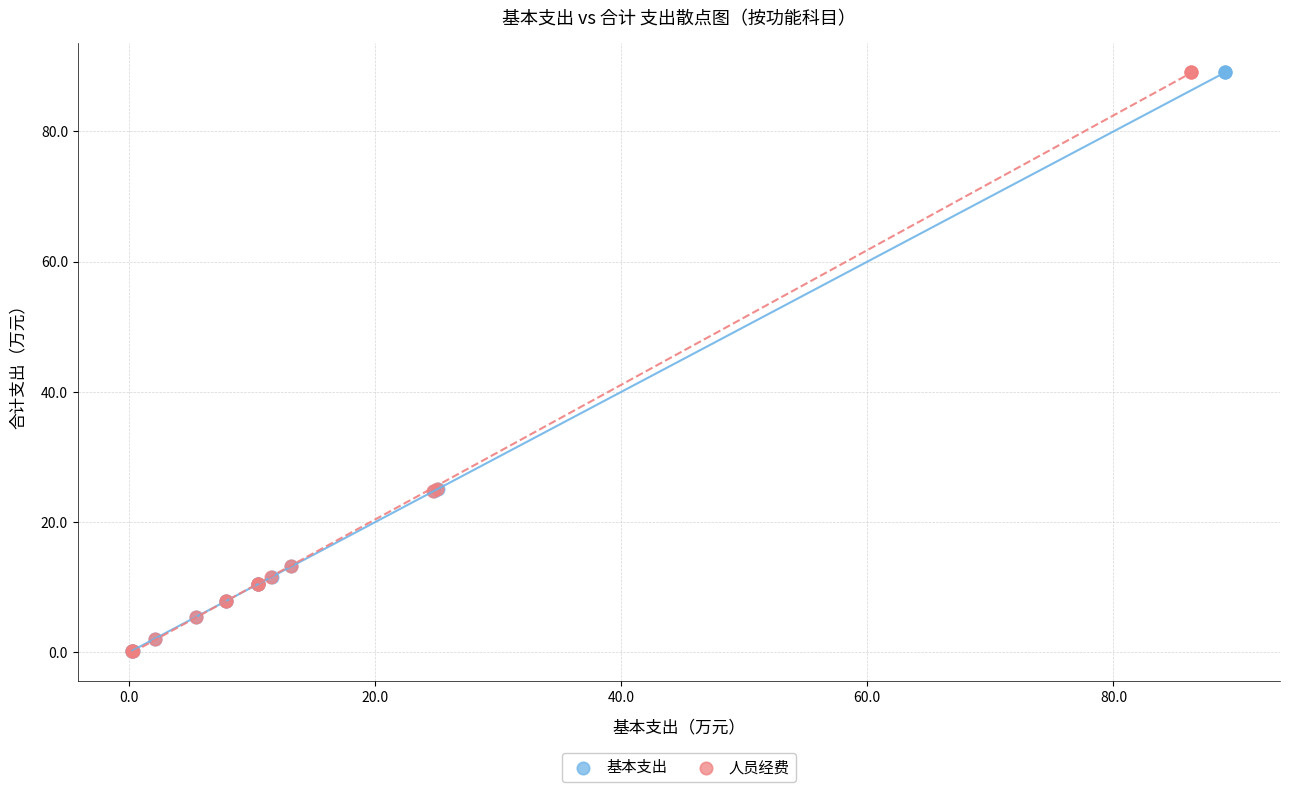

What are all the series names shown in the legend?

基本支出, 人员经费